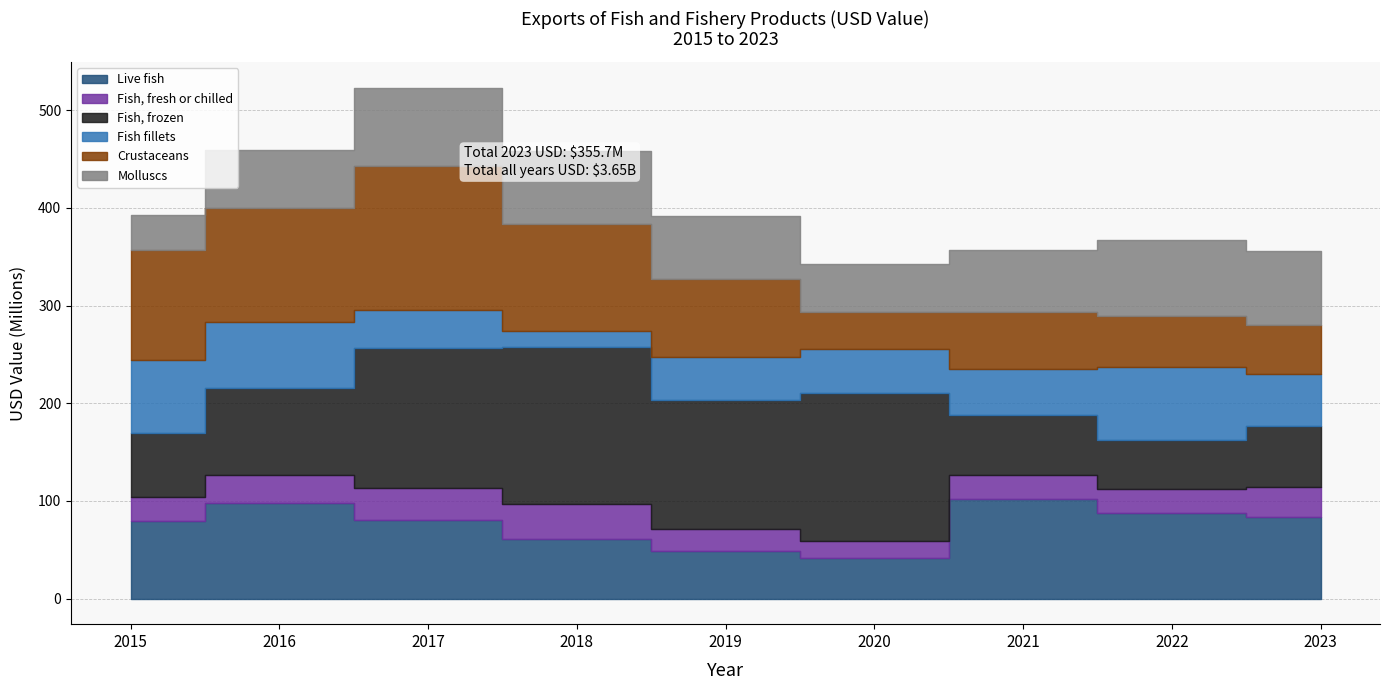

How many distinct data groups are displayed?

6